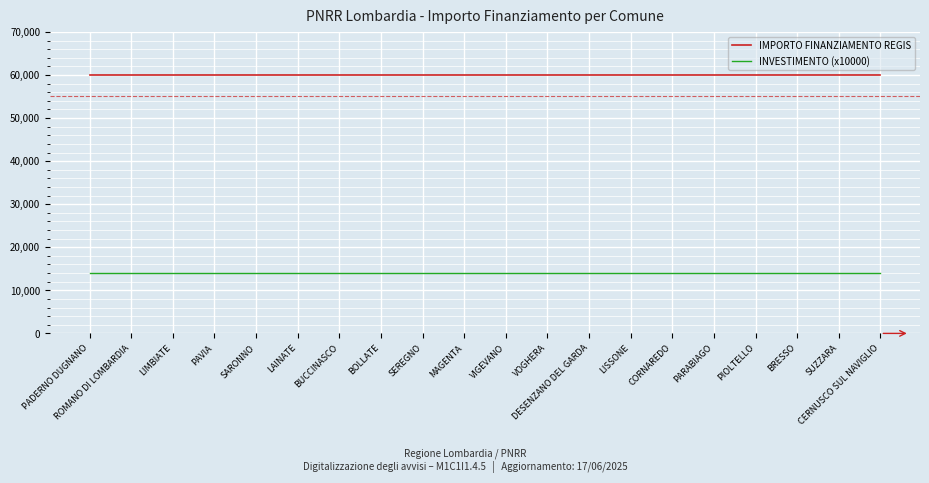

What is the average value of the INVESTIMENTO (x10000) series?

14000